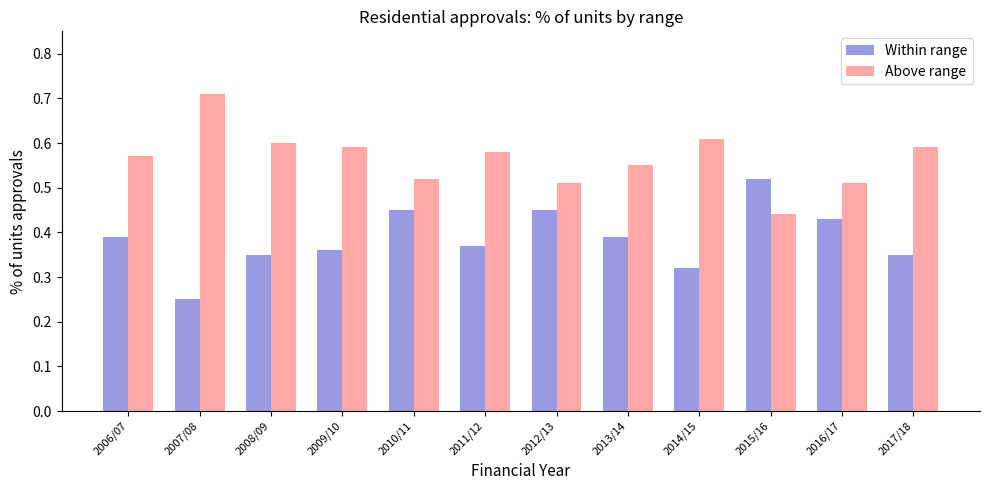

What is the label of the 5th bar from the left?

2010/11